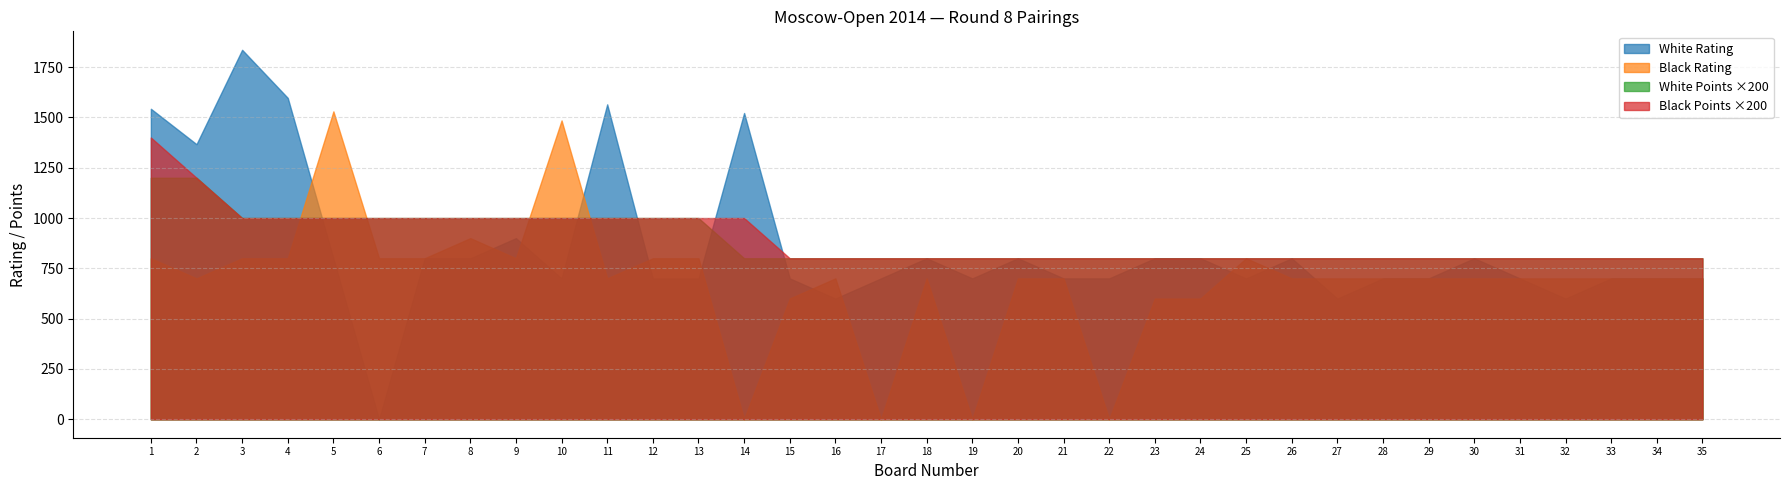

True or false: Board Number and White Points intersect in this chart.

False